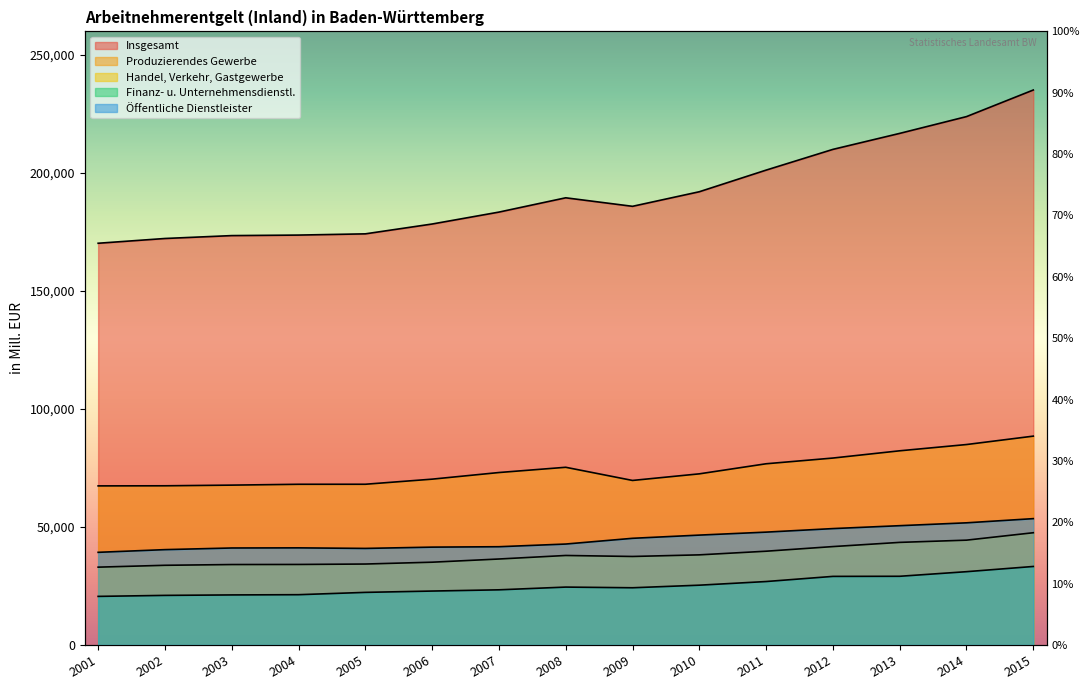

Rank the categories by Insgesamt value from lowest to highest.

2001, 2002, 2003, 2004, 2005, 2006, 2007, 2009, 2008, 2010, 2011, 2012, 2013, 2014, 2015